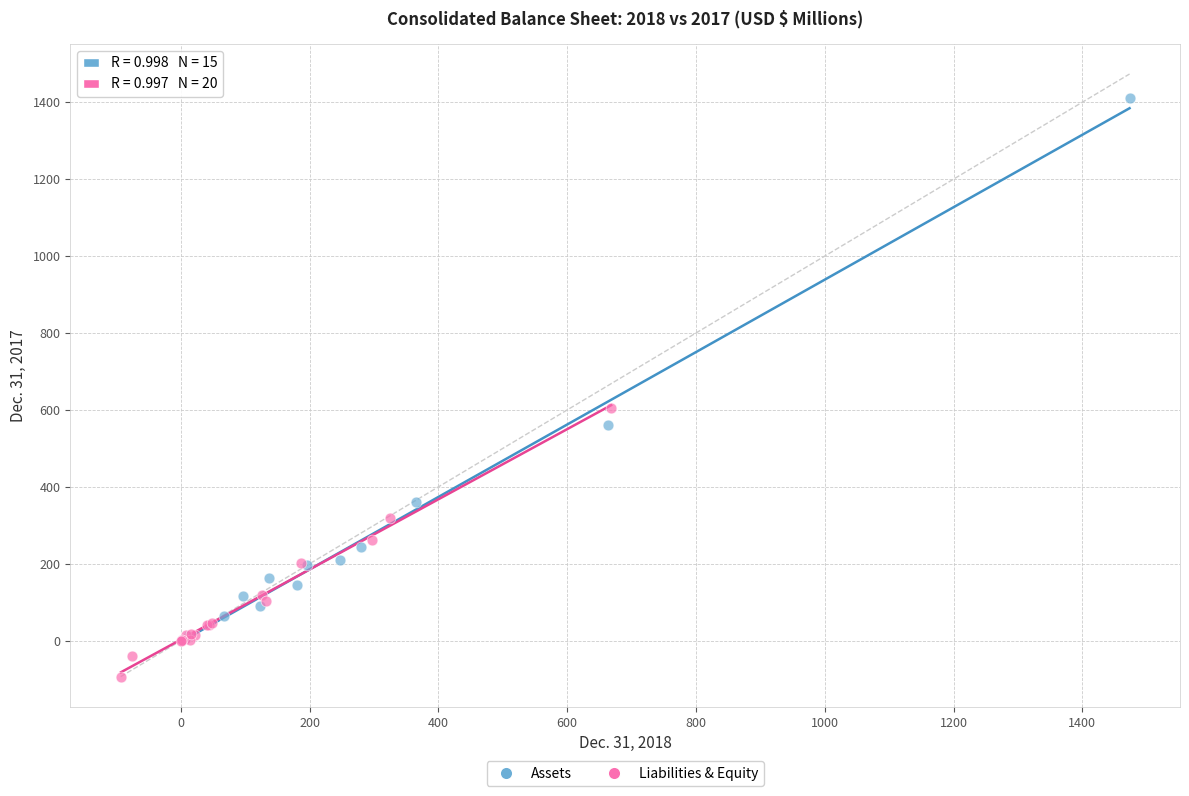

Which series contains the lowest Y value?

Liabilities & Equity